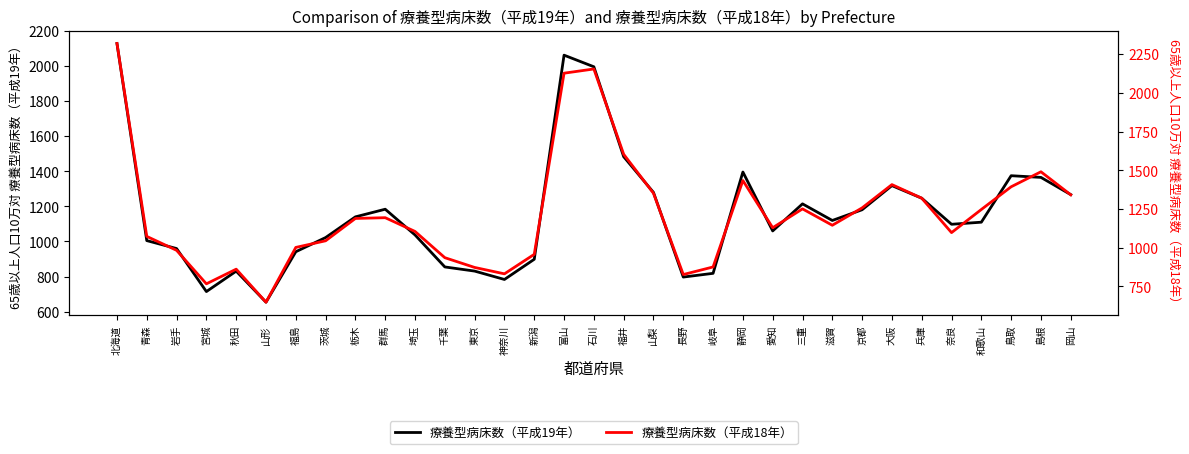

Between 山形 and 群馬, which series saw the biggest shift?

療養型病床数（平成18年）